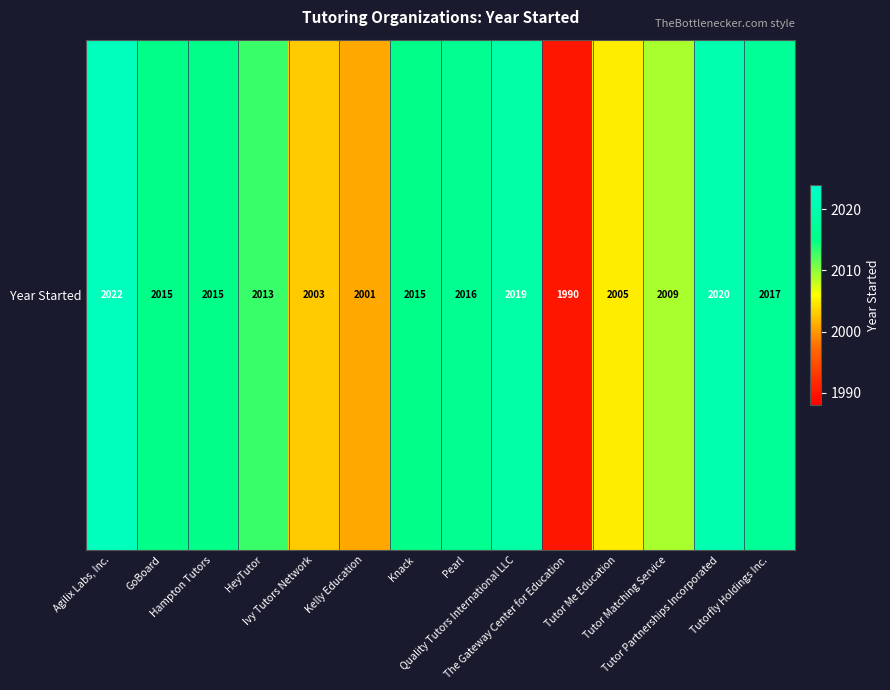

The value at Tutorfly Holdings Inc. is 2017. True or false?

True